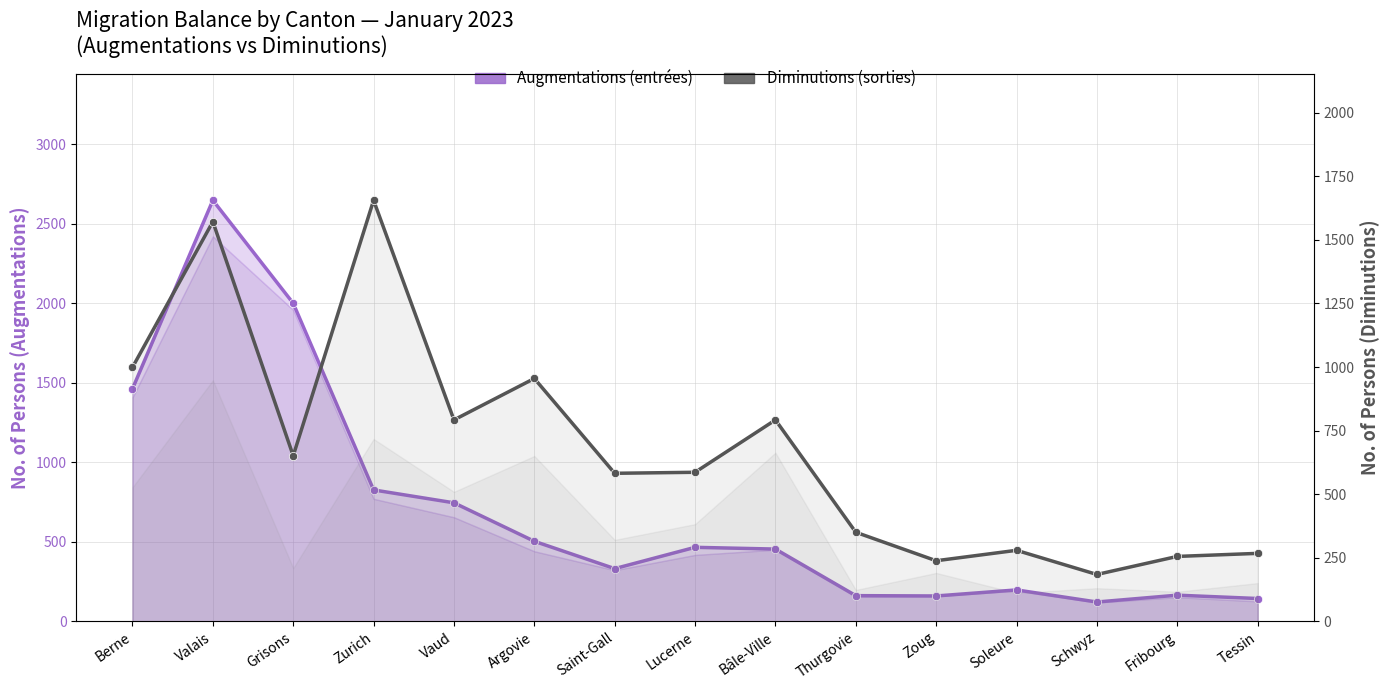

What is the difference between the highest and lowest values at Zurich?

830